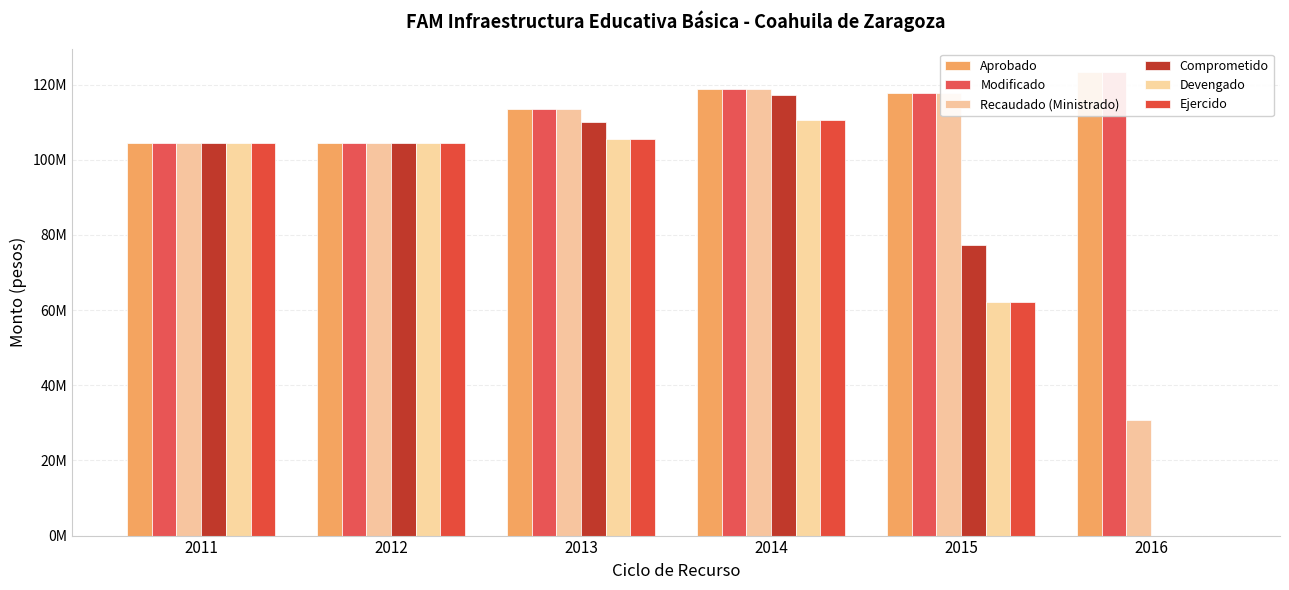

How many bars are there in total?

36